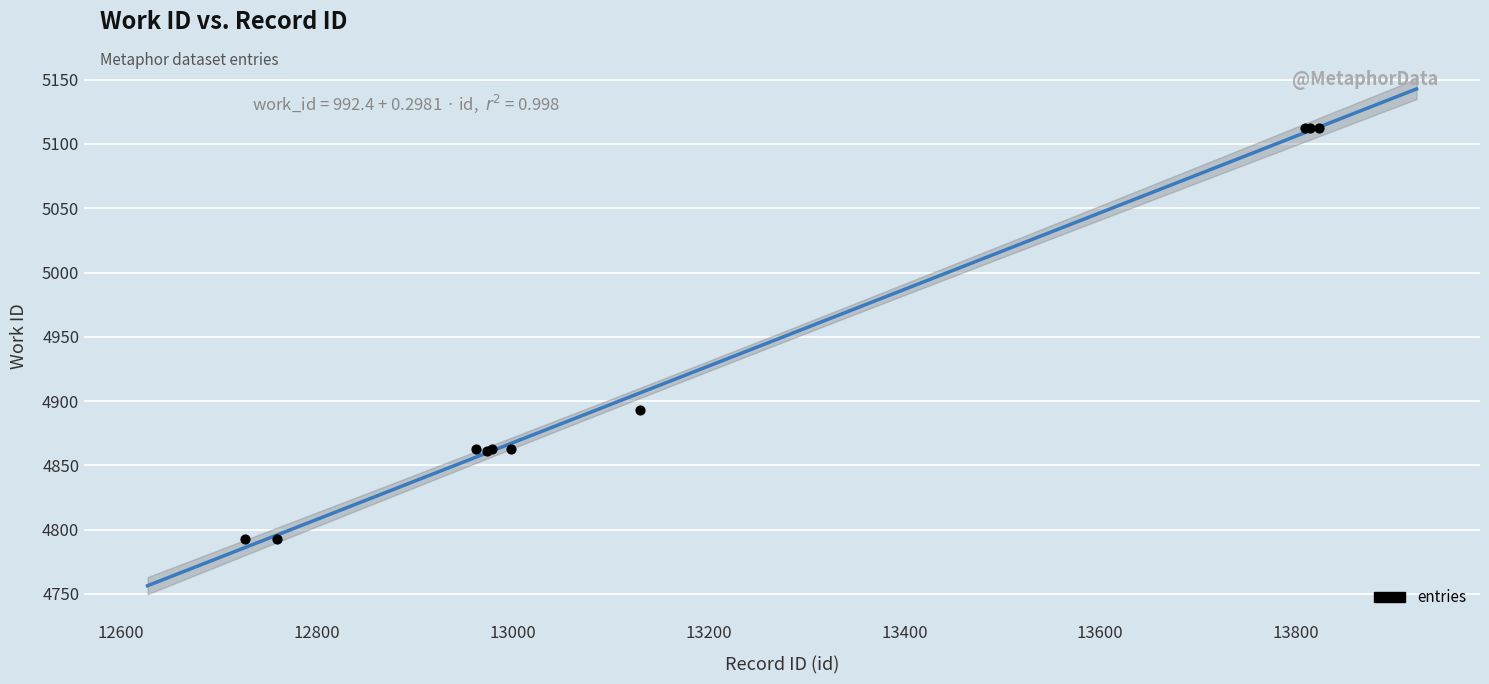

What Y value in the scatter plot is closest to 4952?

4893